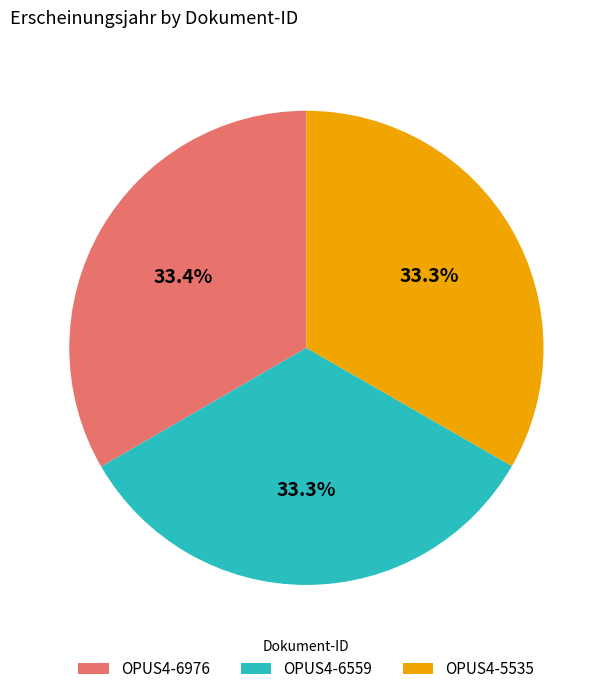

Is it true that OPUS4-6559 is 33% of the pie?

True